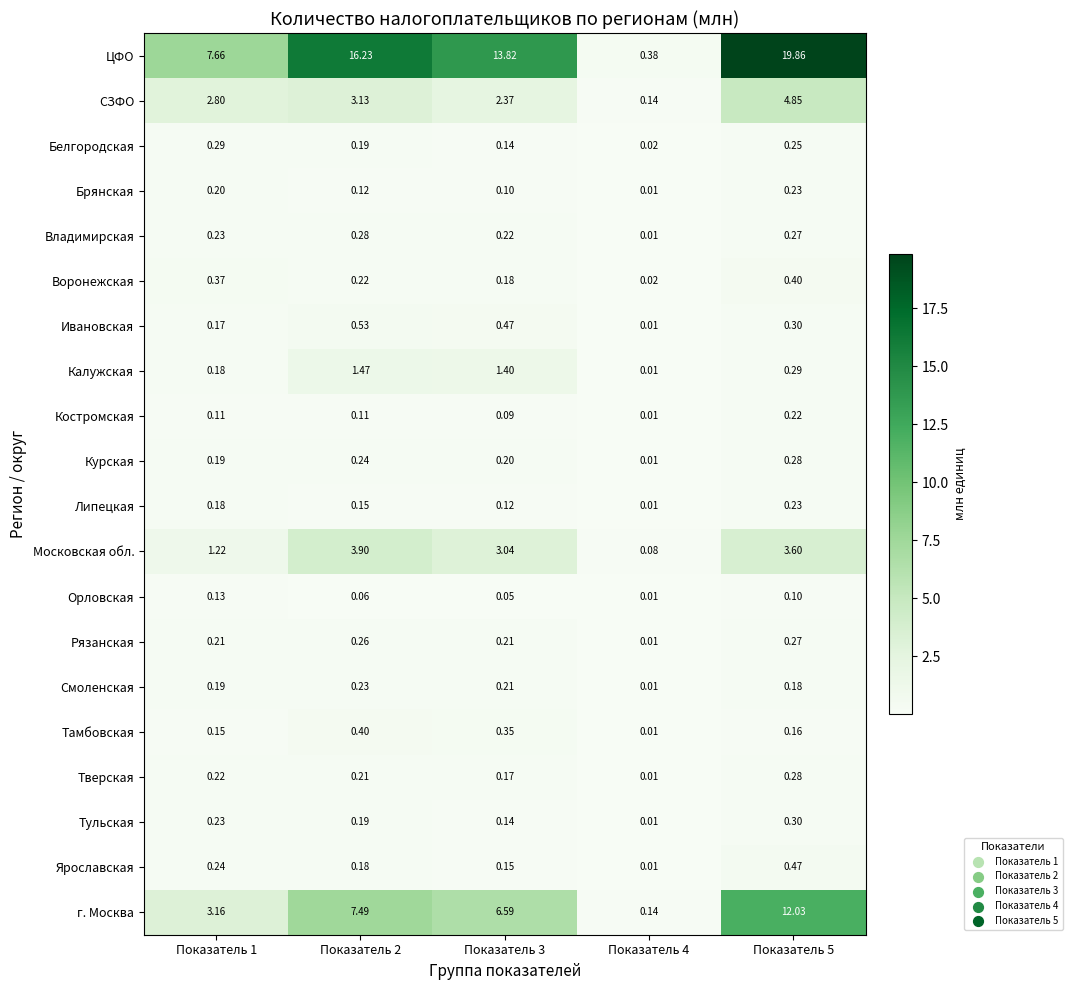

Which series has the widest spread of values?

ЦФО